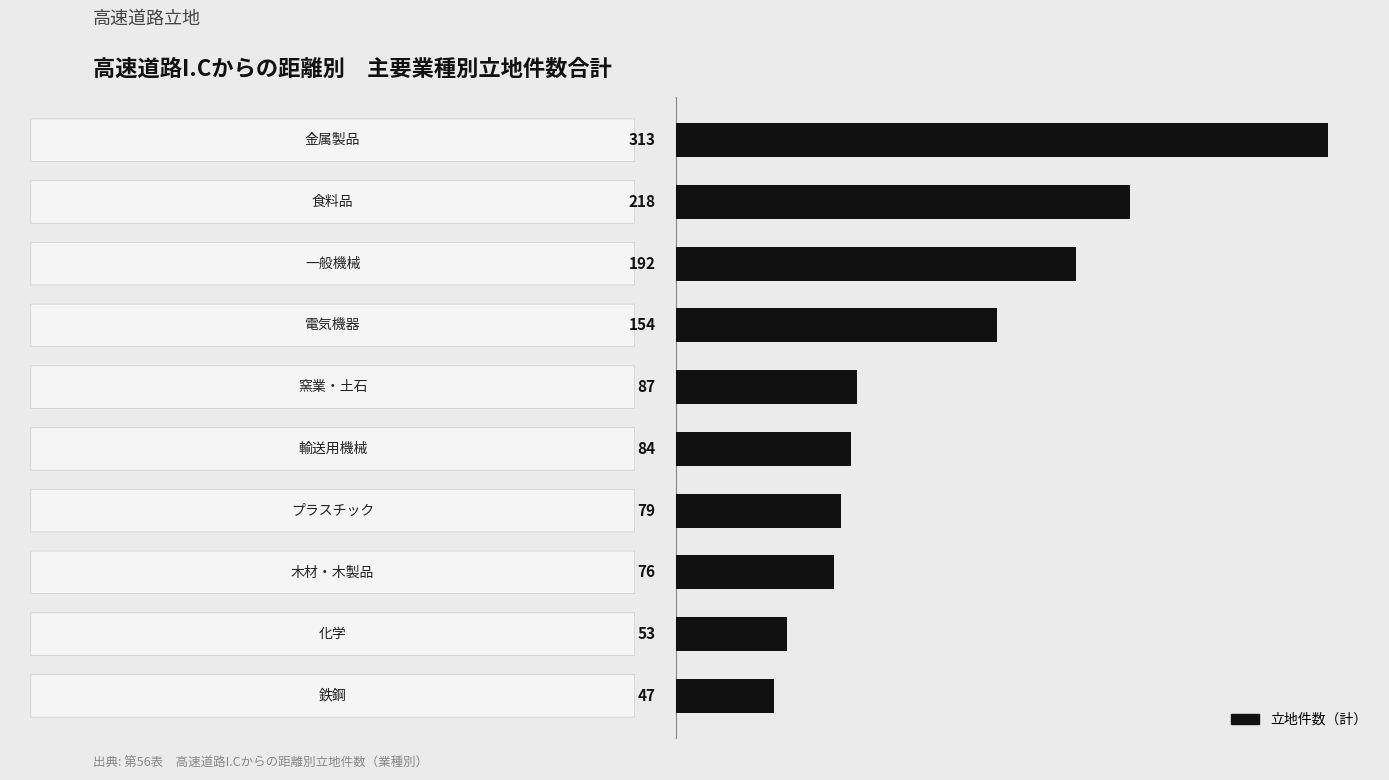

What is the difference between the maximum and minimum values?

266